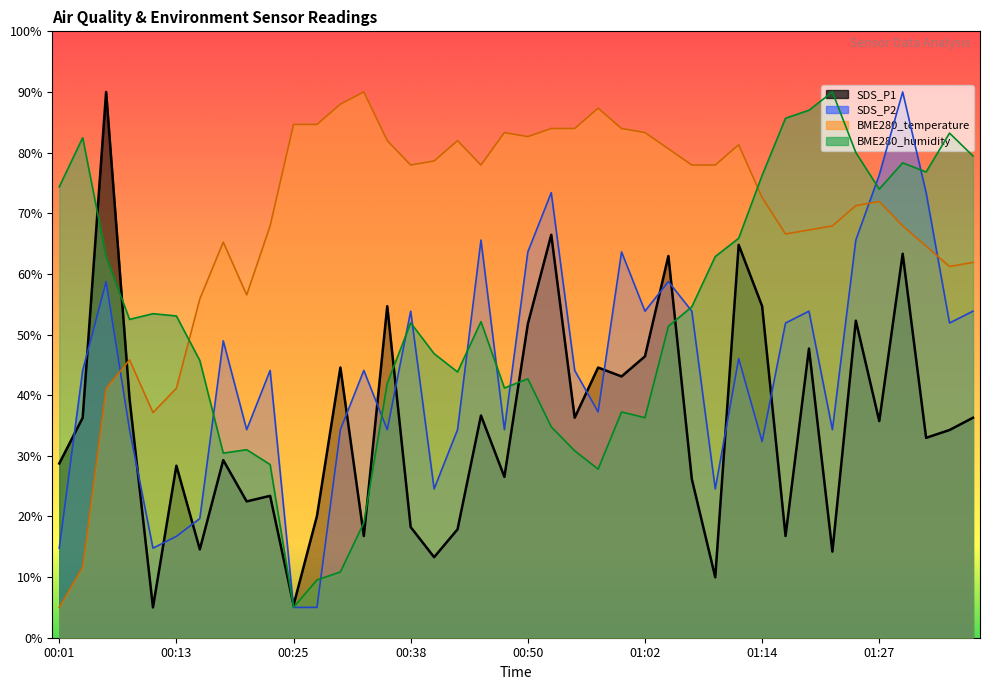

After their last crossing, which series has the higher values: SDS_P2 or SDS_P1?

SDS_P2